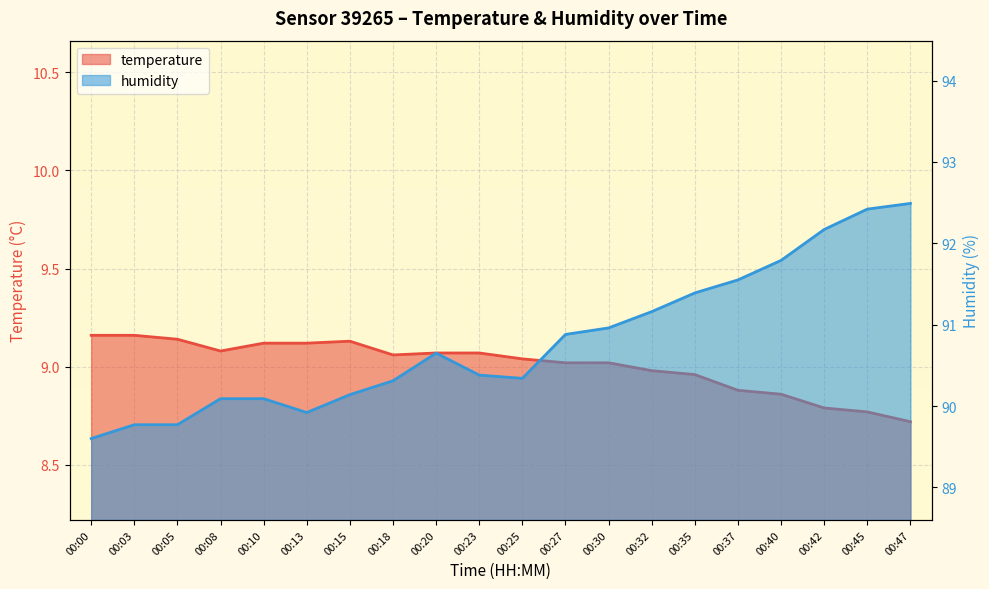

What is the total value across all series at 00:23?

99.4